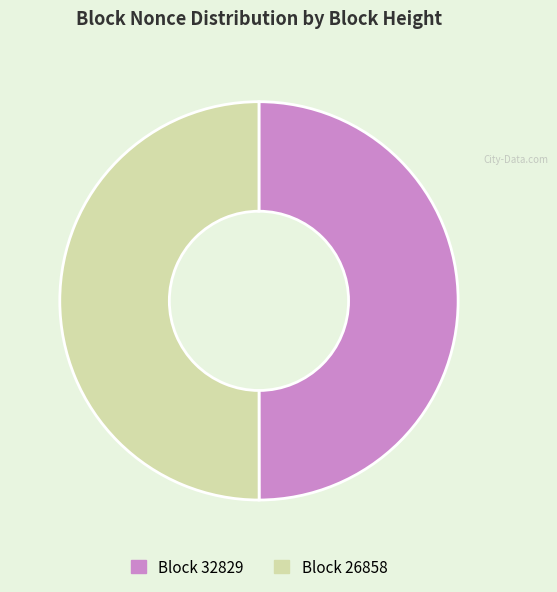

Which category has the smallest portion of the pie?

32829